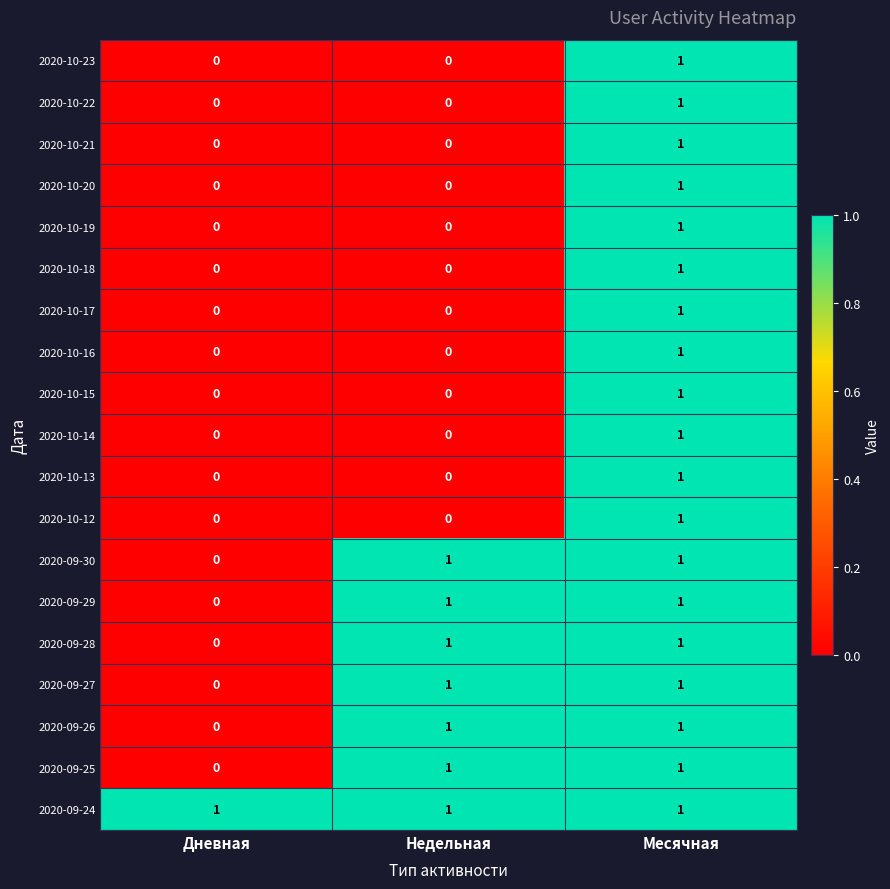

Is it true that 2020-09-29 equals 1 at Недельная?

True